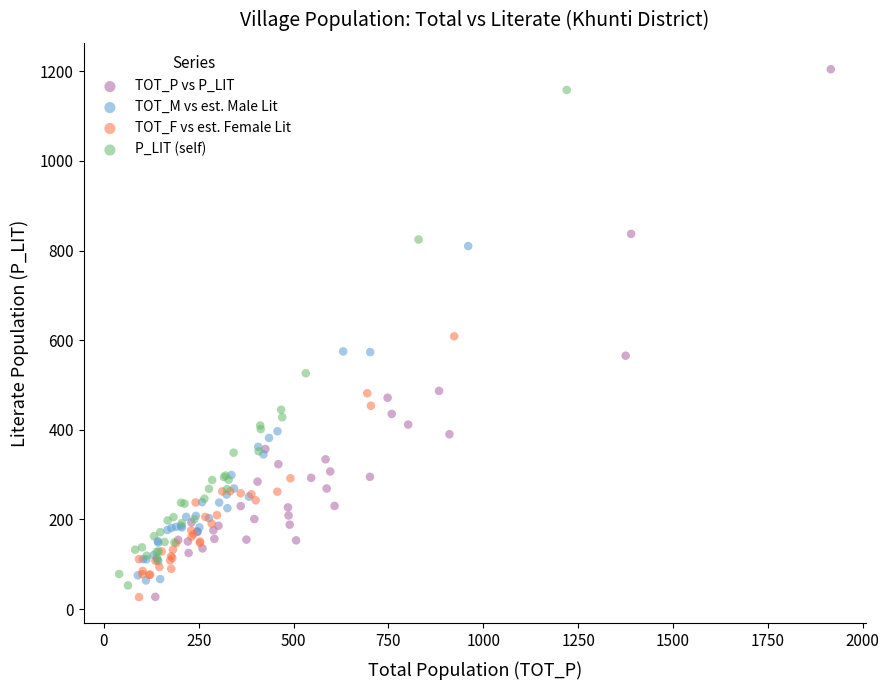

Which series has the largest Y range (max minus min)?

TOT_P vs P_LIT